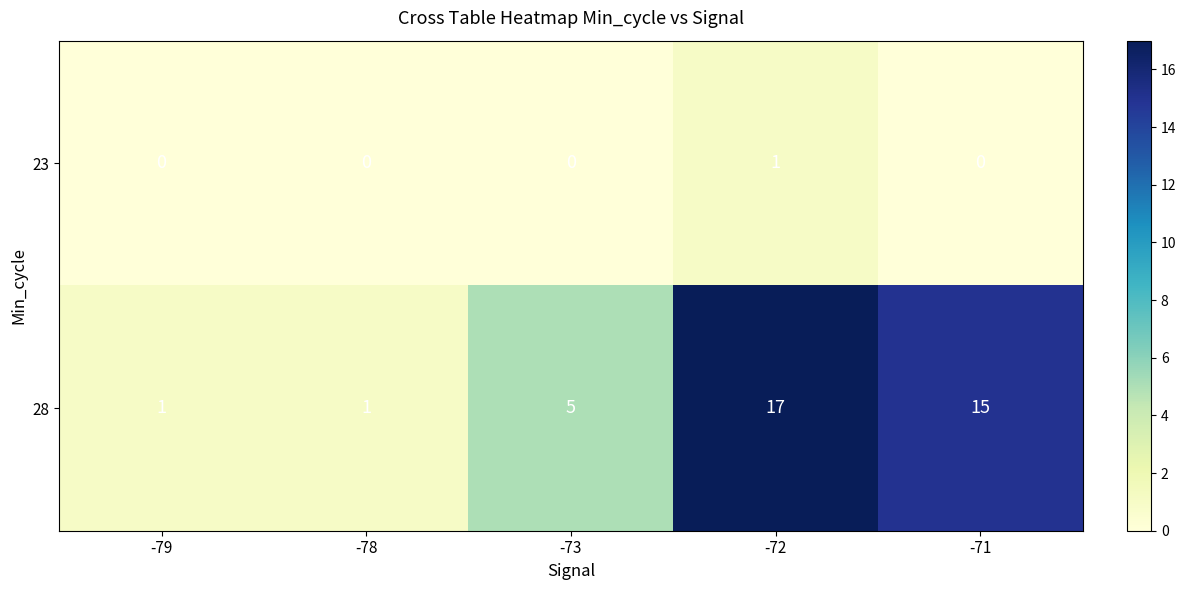

Reading left to right, transcribe all the data shown in this chart.

23: 0	0	0	1	0
28: 1	1	5	17	15